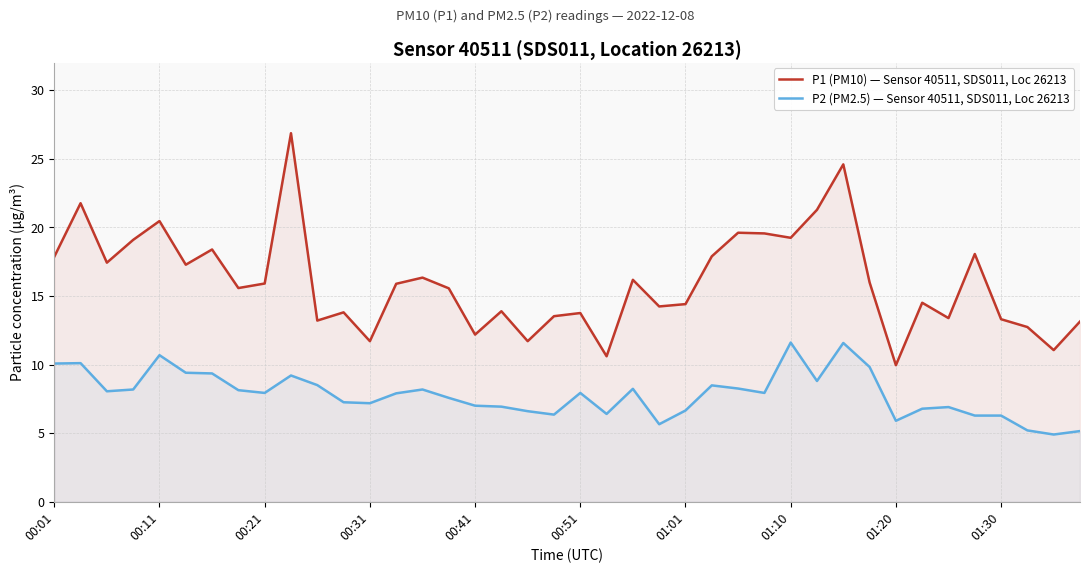

Which series has the widest spread of values?

P1 (PM10) — Sensor 40511, SDS011, Loc 26213